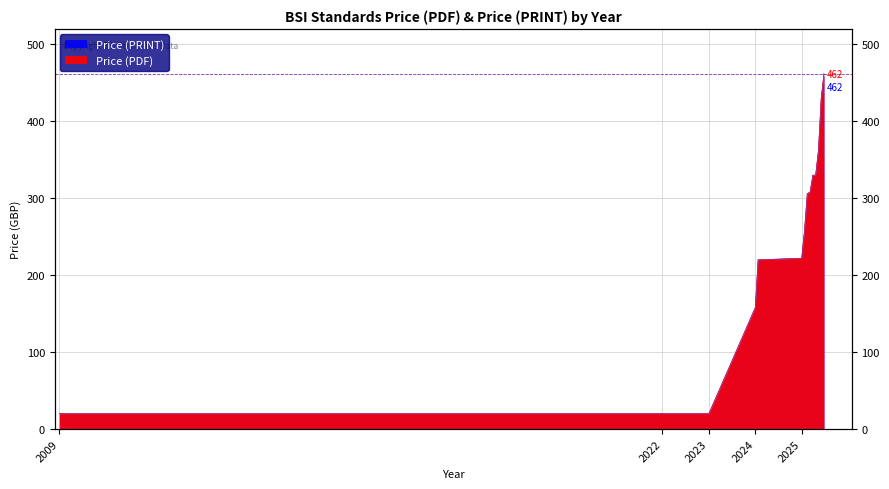

At 2024, list the series in order from largest to smallest.

Price (PDF), Price (PRINT)